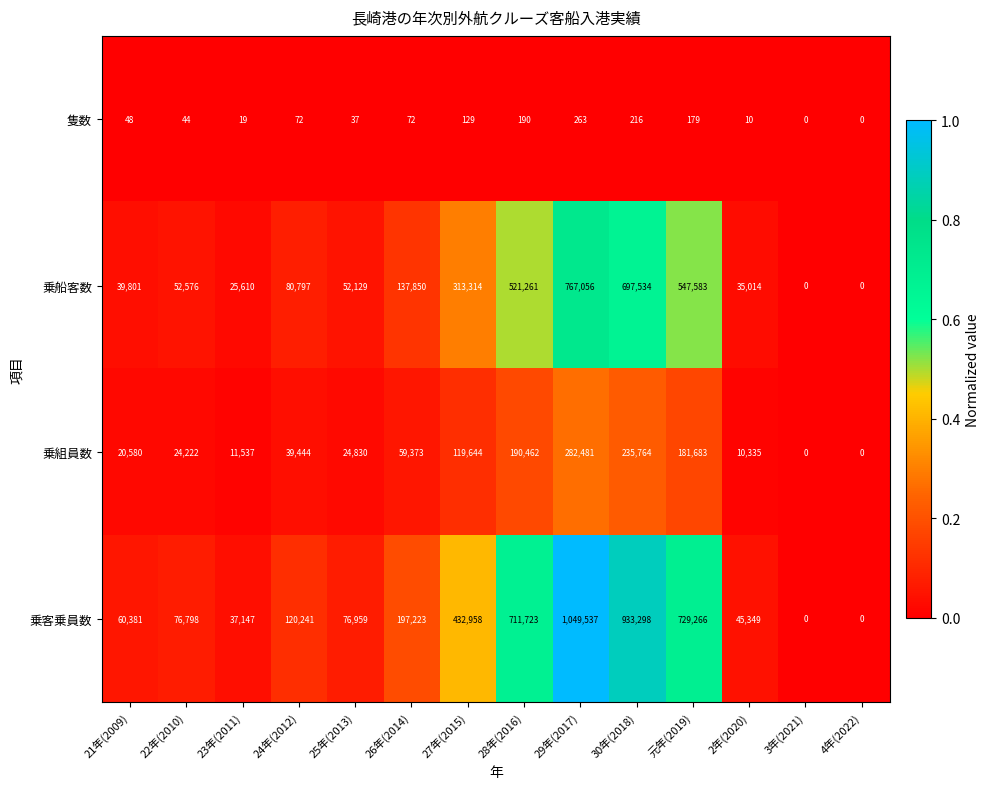

At which category is the sum across all series the highest?

29年(2017)